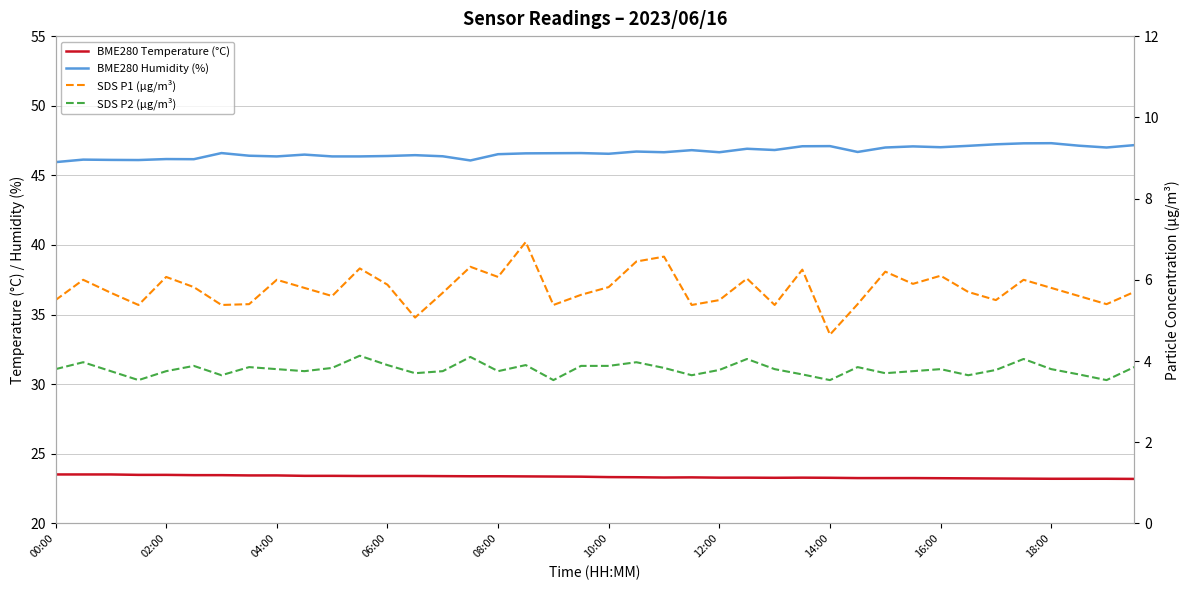

Rank the series by their maximum value, from highest to lowest.

BME280 Humidity (%), BME280 Temperature (°C), SDS P1 (µg/m³), SDS P2 (µg/m³)